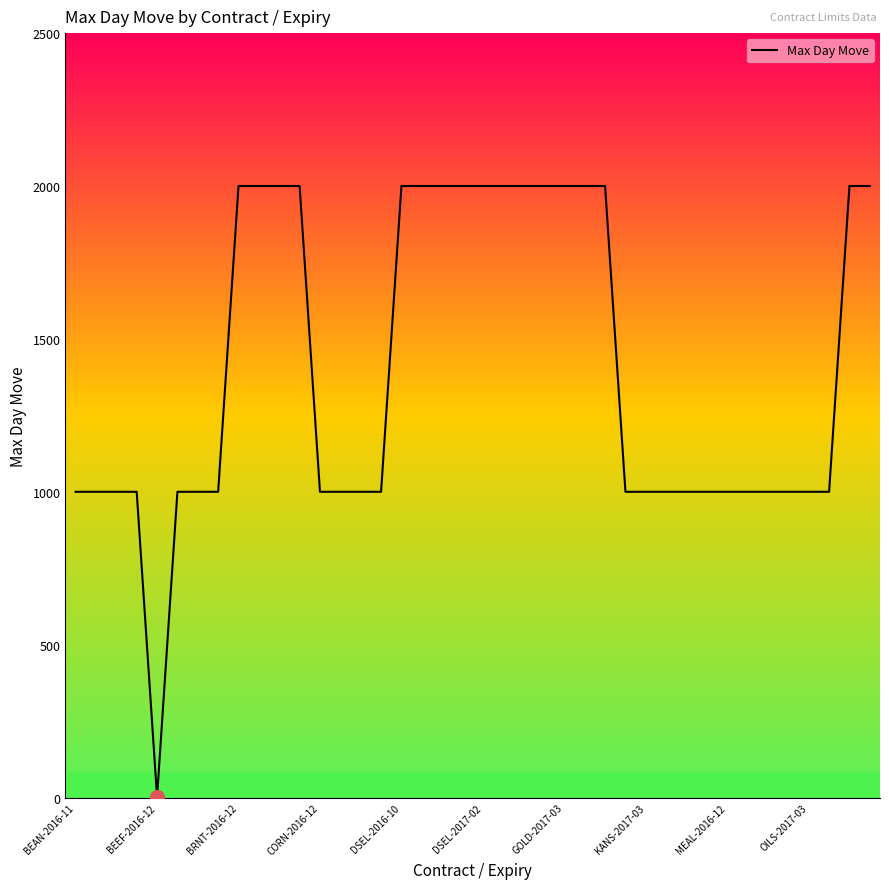

Is this an area chart (filled region under the line)?

No